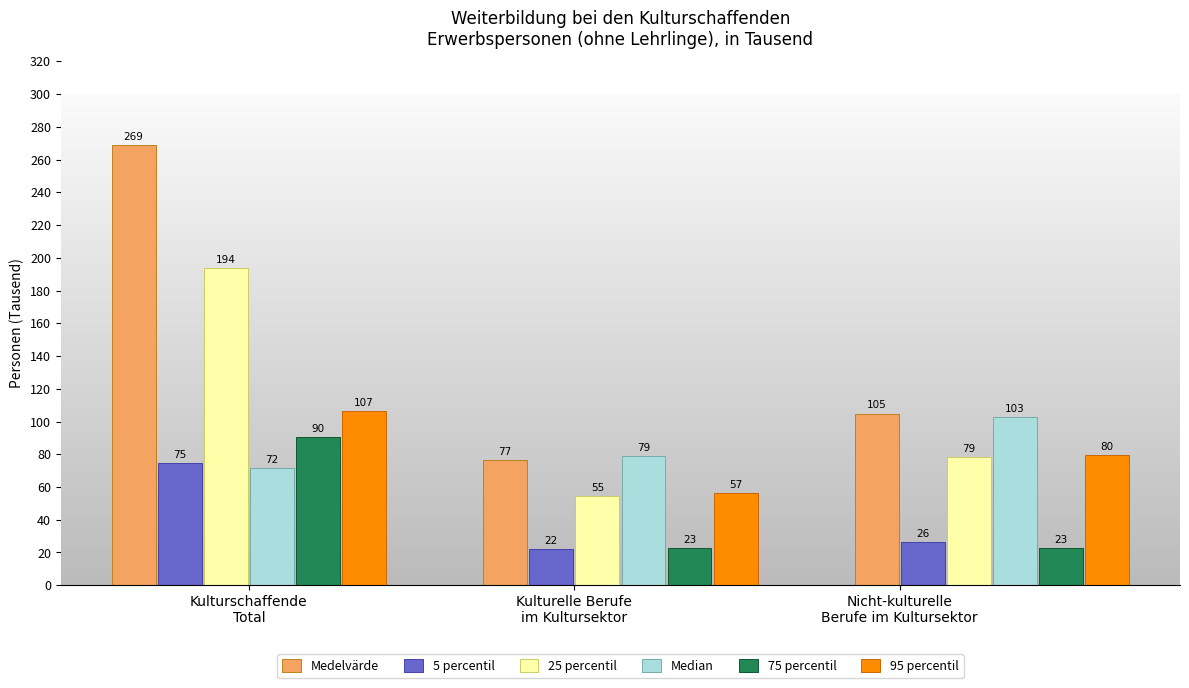

Which series has the largest total across all categories?

Medelvärde